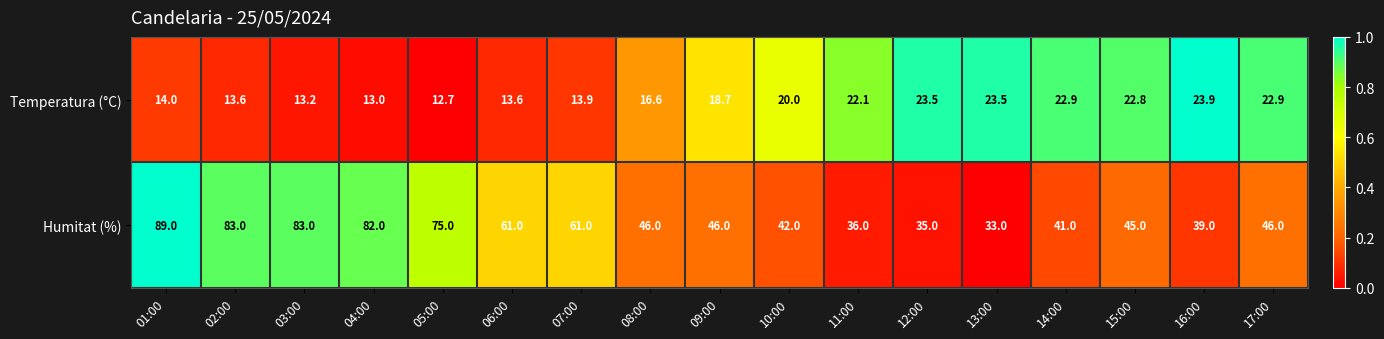

What is the lowest value of the Temperatura (°C) series?

12.7